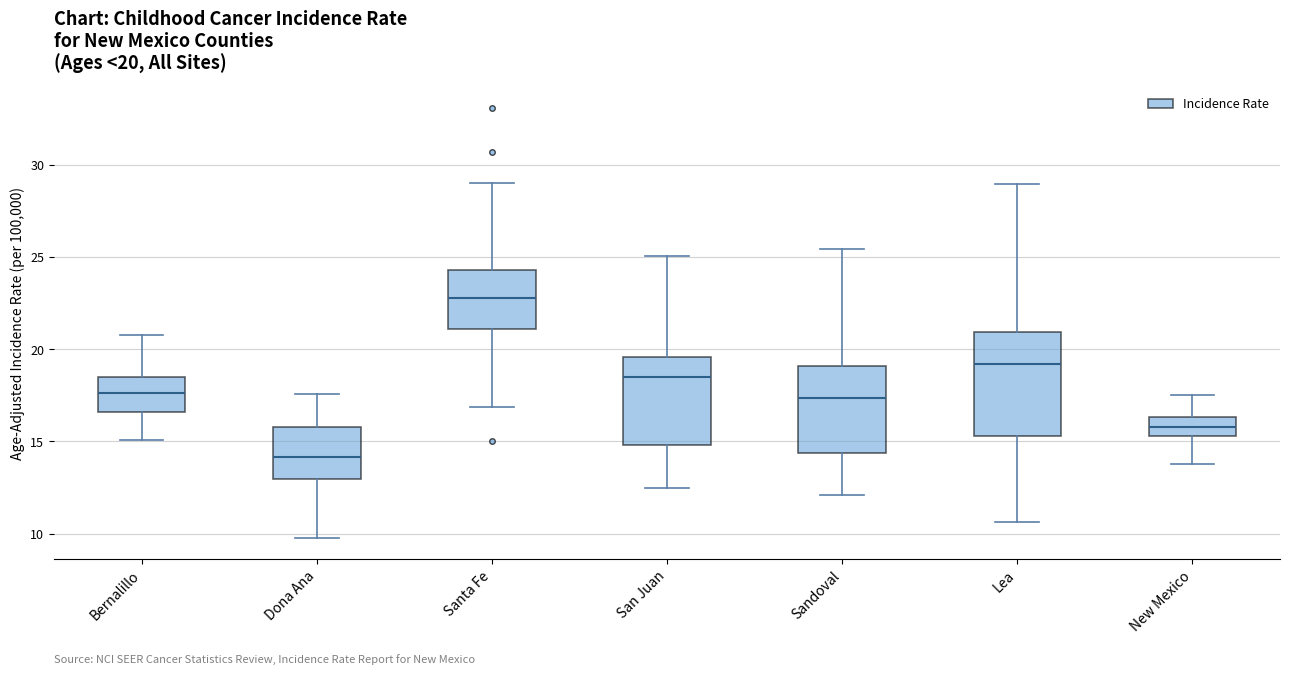

Which box is the tallest, from its lower edge to its upper edge?

Lea